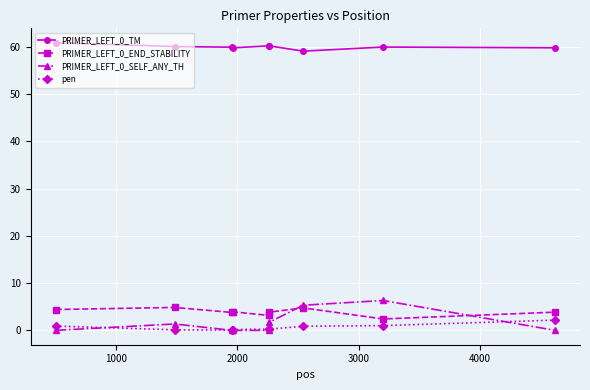

True or false: PRIMER_LEFT_0_TM and pen intersect in this chart.

False